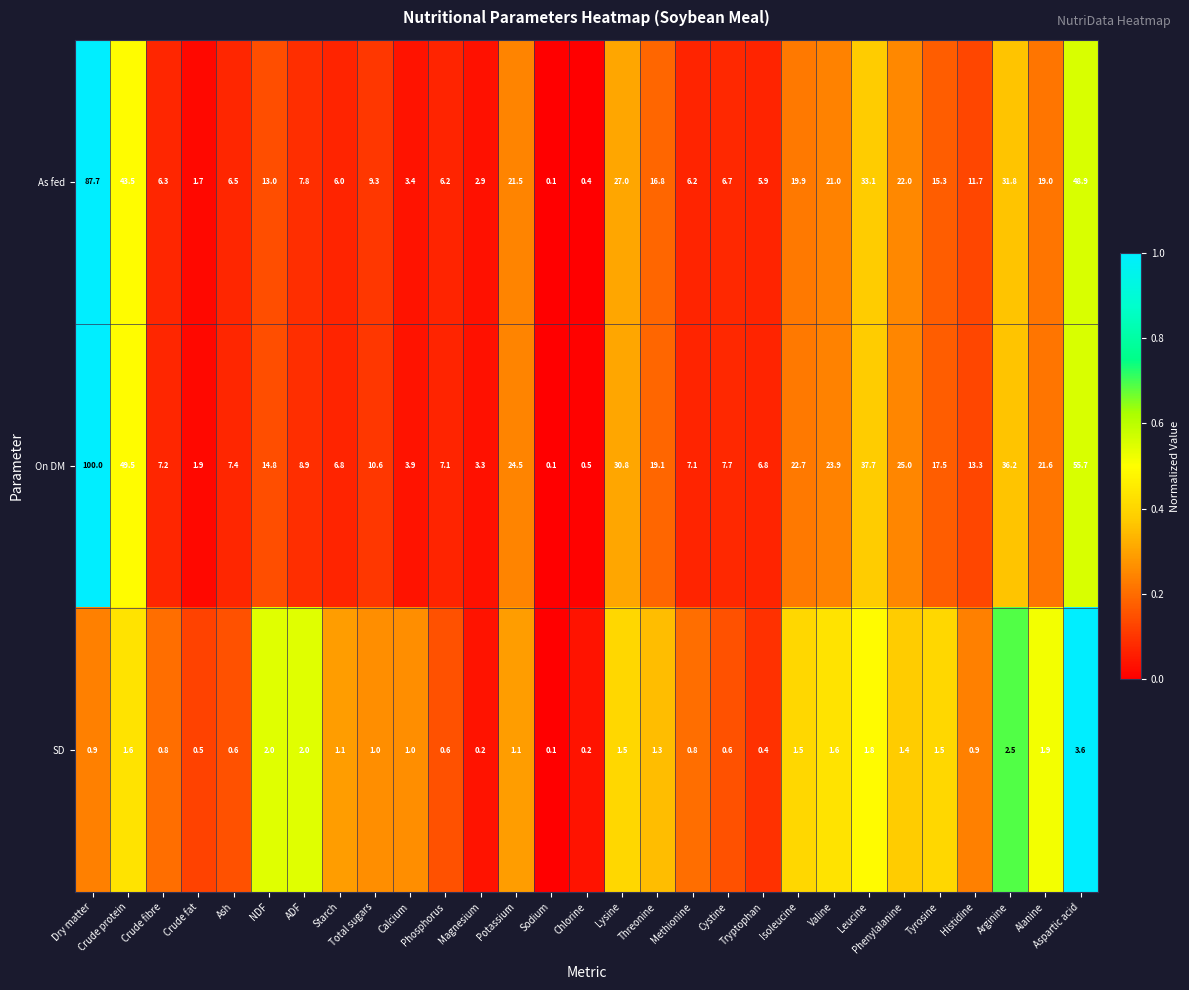

Which series has the largest range (max minus min)?

On DM